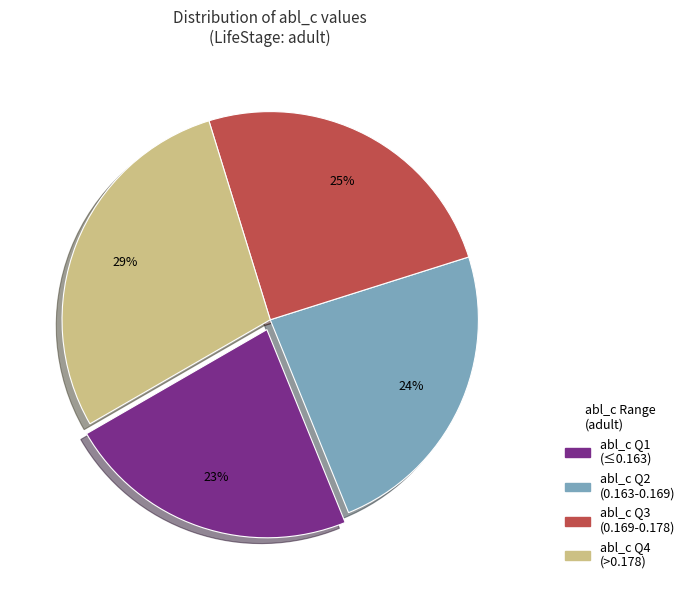

To the nearest percent, what is the difference between the largest and smallest slice percentages?

6%